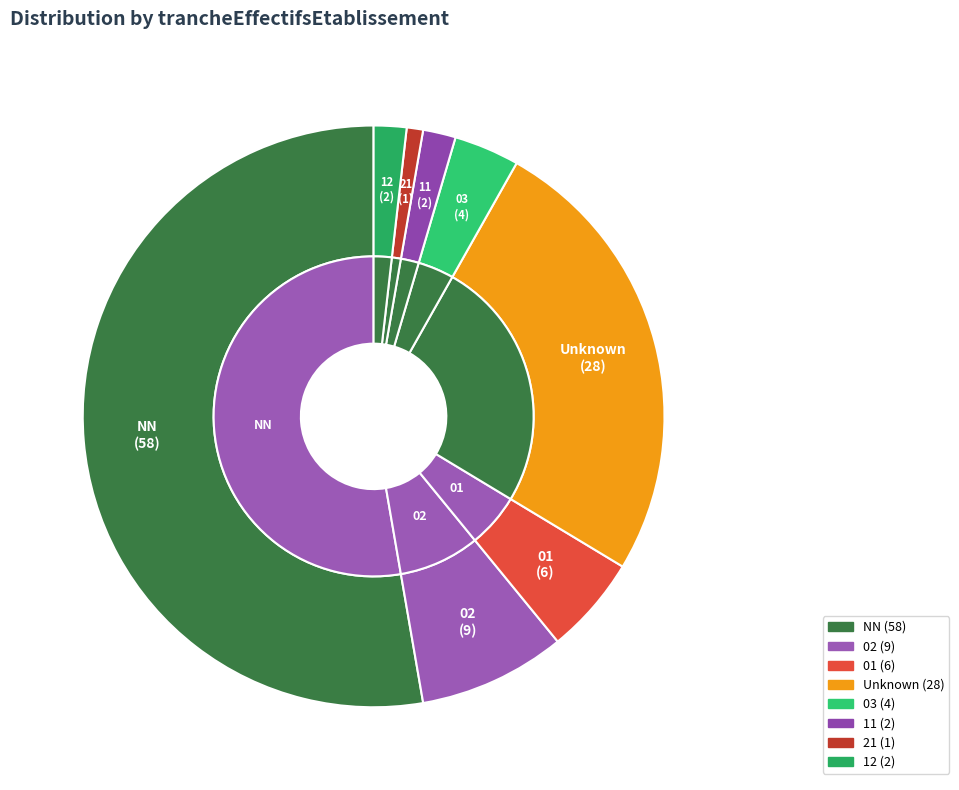

Which category has the biggest portion of the pie?

NN